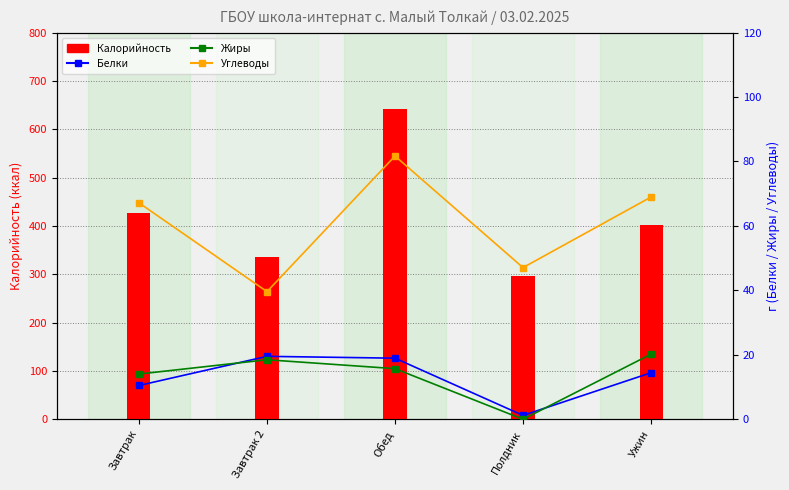

Are the bars horizontal?

No